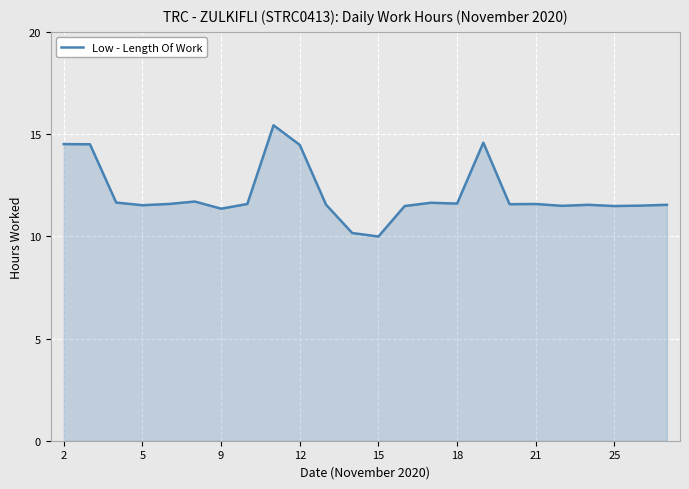

What is the minimum value shown in the chart?

10.0